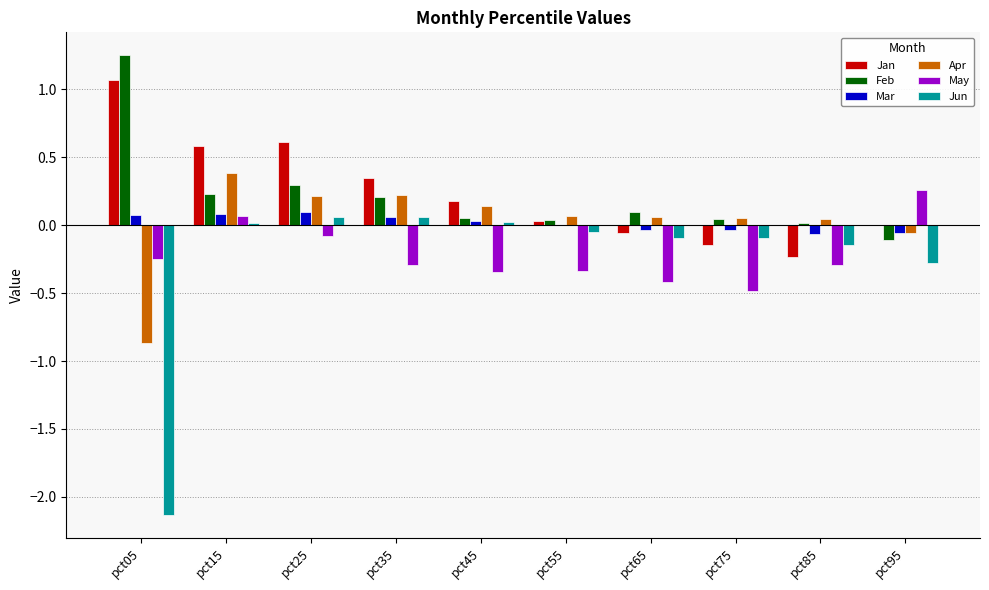

What is the sum of all May values?

-2.2